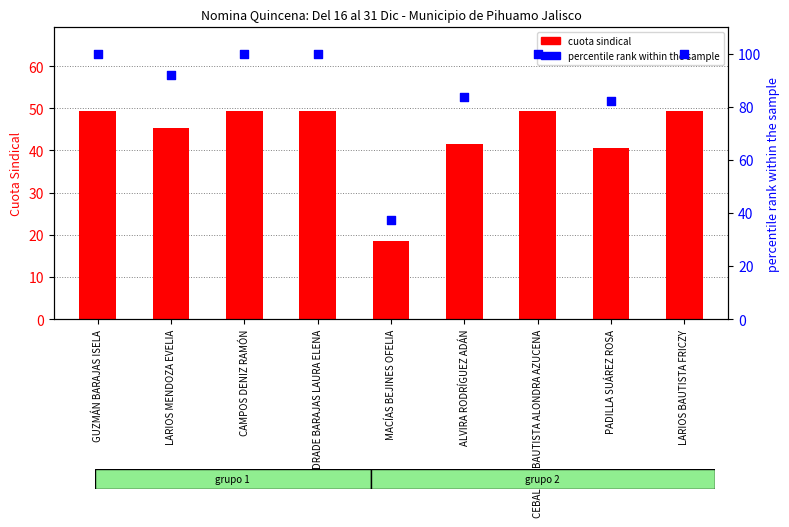

Which series has the largest Y range (max minus min)?

percentile rank within the sample